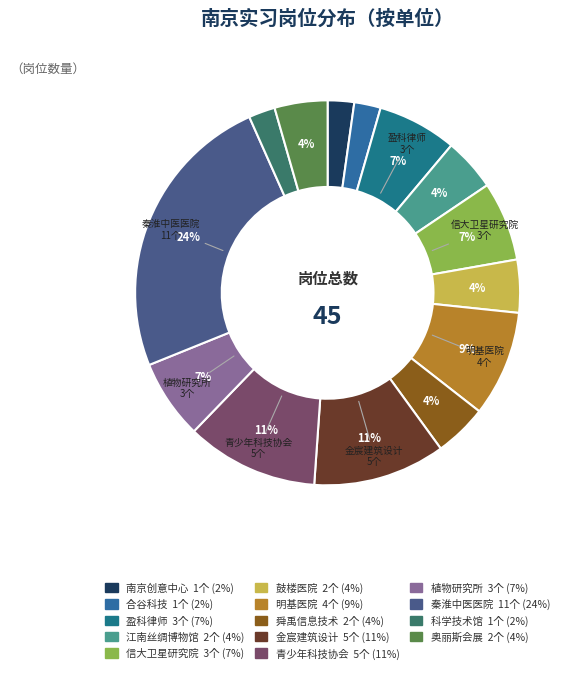

Count the number of slices in the pie.

14